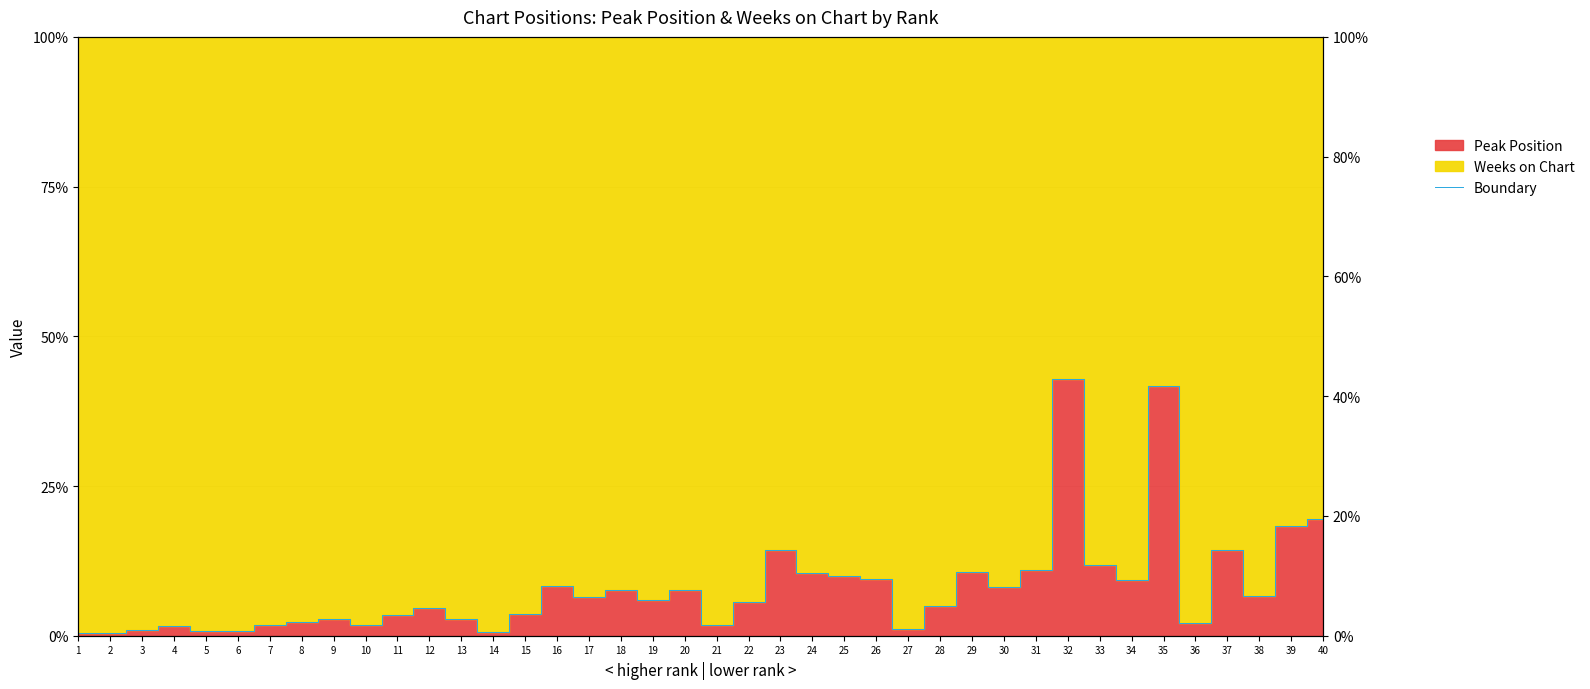

How many interior local valleys (lower than both neighbors) does the data have?

11